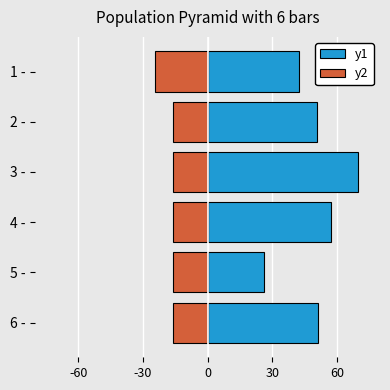

Is it true that y1 equals 70.0 at 3 -?

True